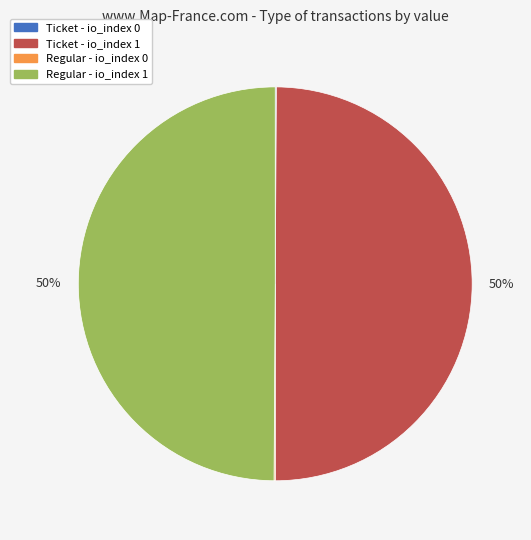

What is the ratio of the value at Ticket - io_index 1 to the value at Regular - io_index 1?

1.0